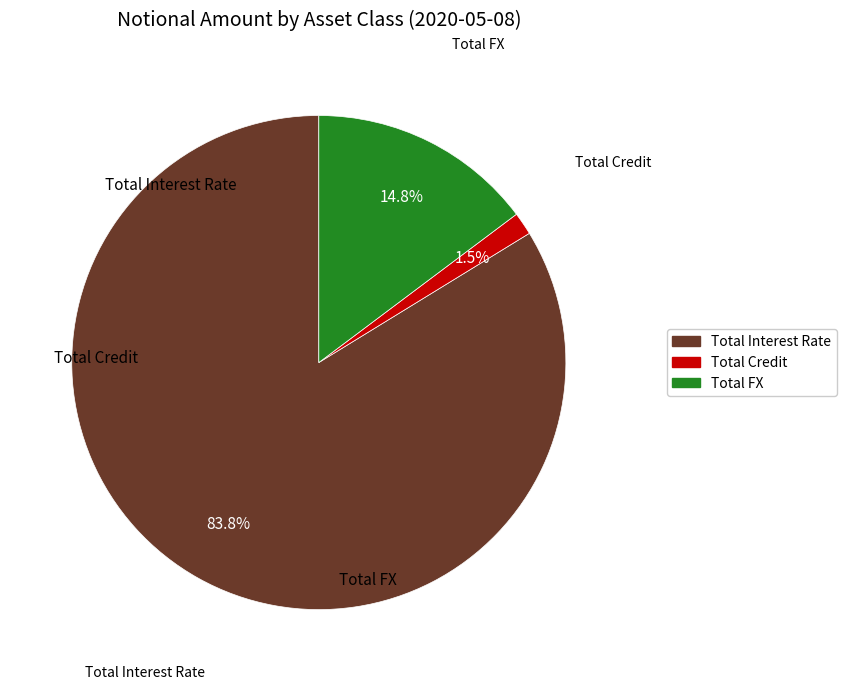

What is the smallest slice in the pie chart?

Total Credit